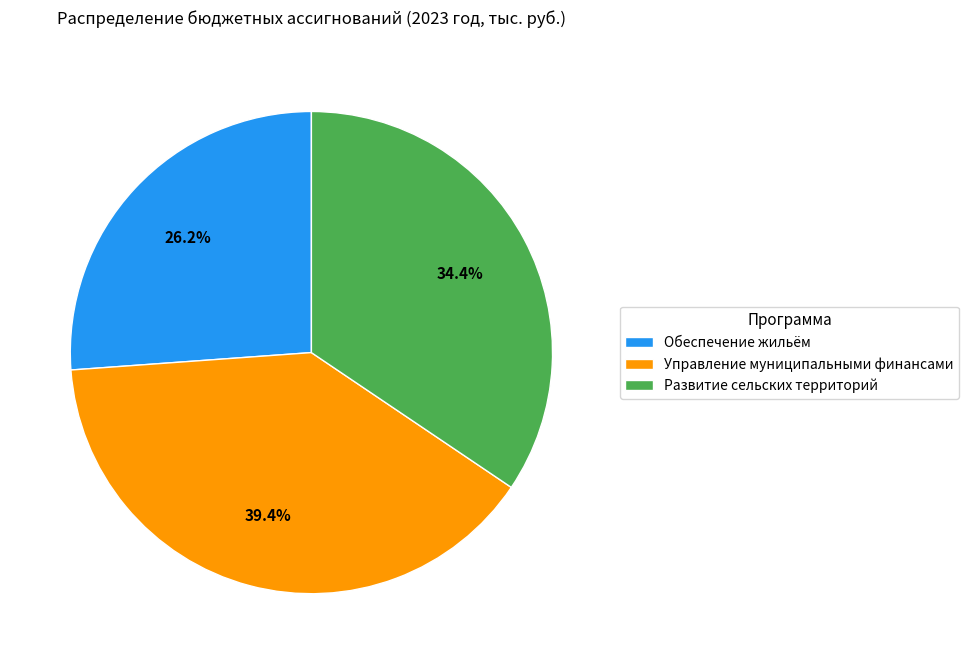

To the nearest percent, what portion does Обеспечение жильём represent?

26%